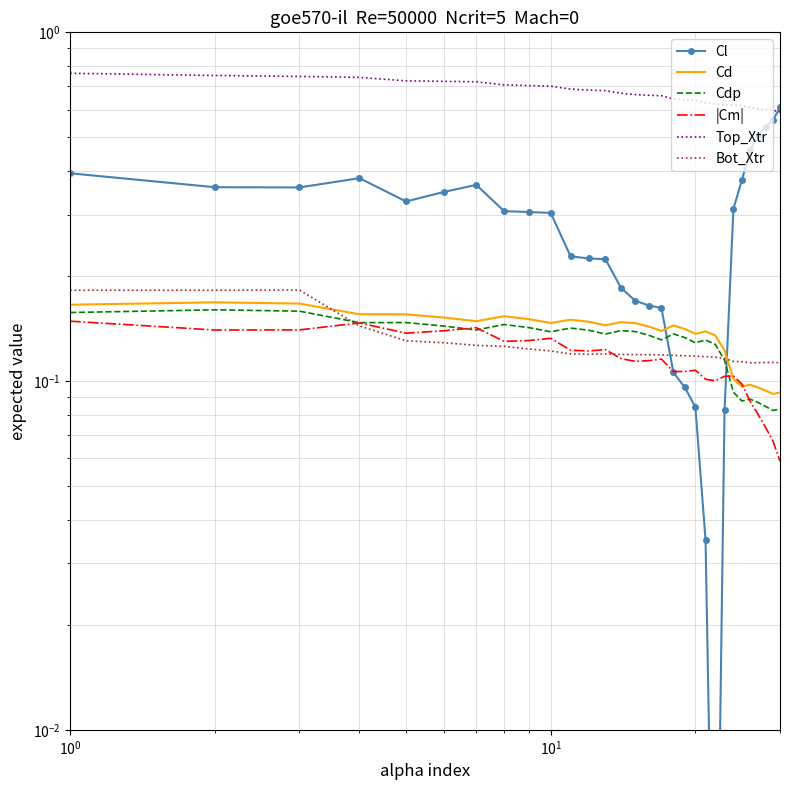

What is the difference between the maximum and second lowest values in the Cdp series?

0.1